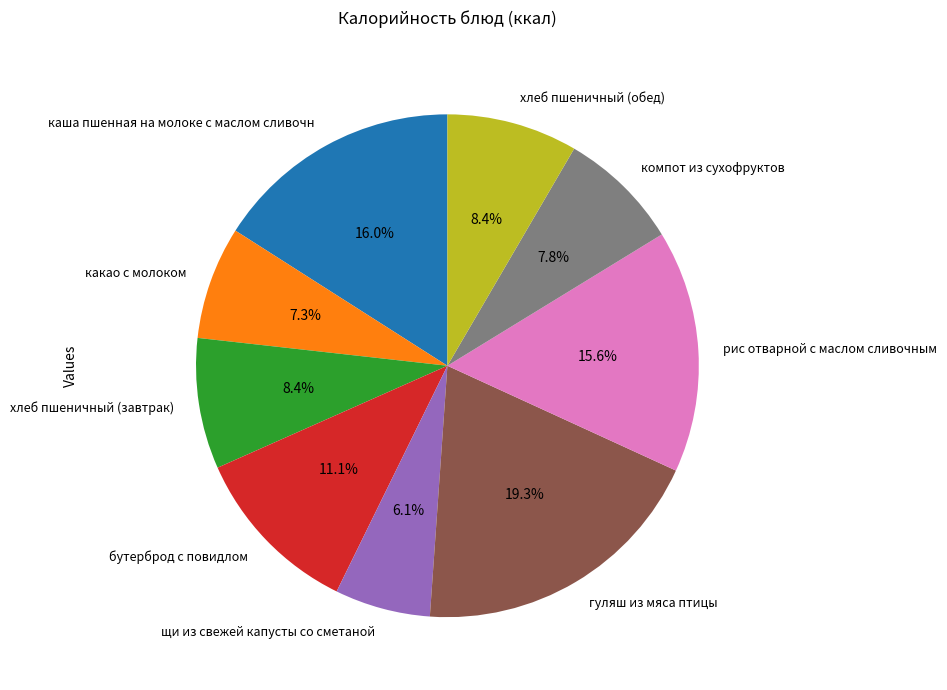

What portion of the pie excludes каша пшенная на молоке с маслом сливочн?

84.0%